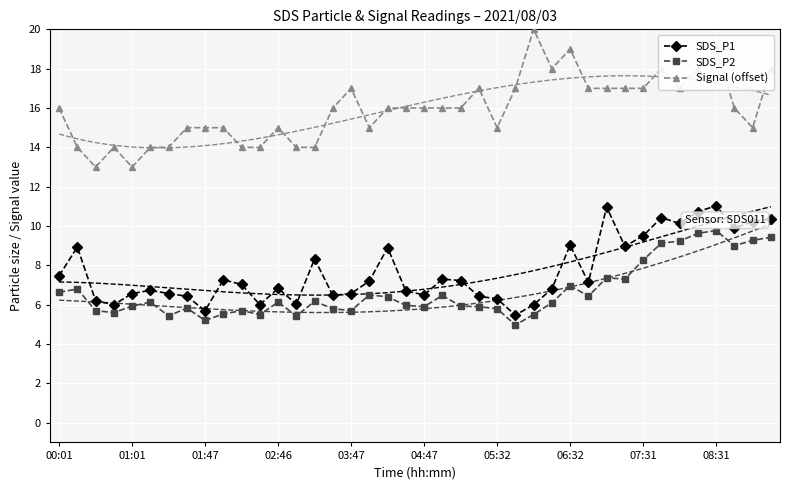

Rank the series by their maximum value, from lowest to highest.

SDS_P2, SDS_P1, Signal (offset)